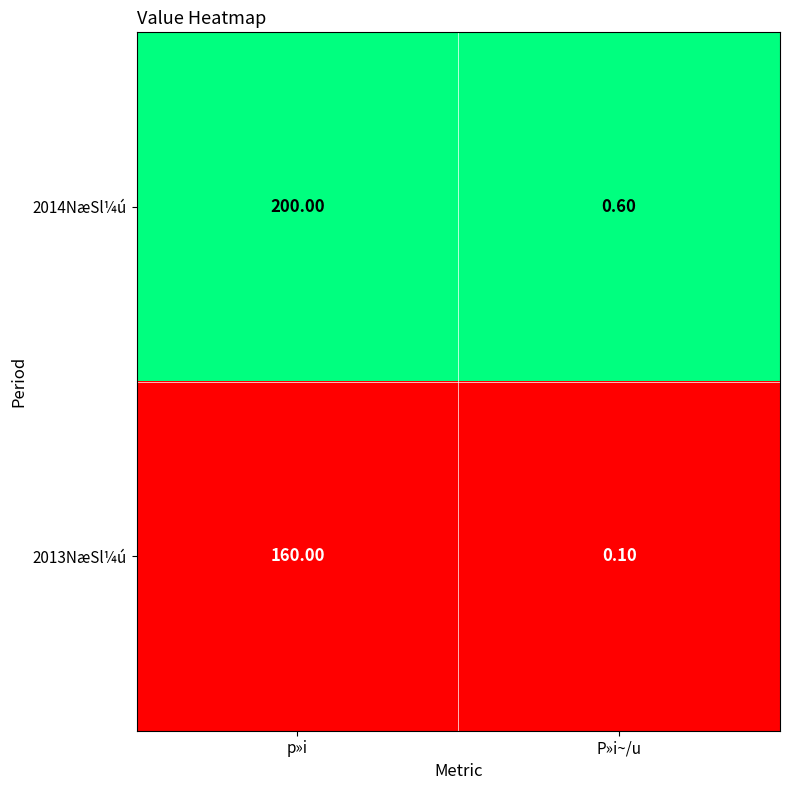

At which category is the sum across all series the highest?

p»i